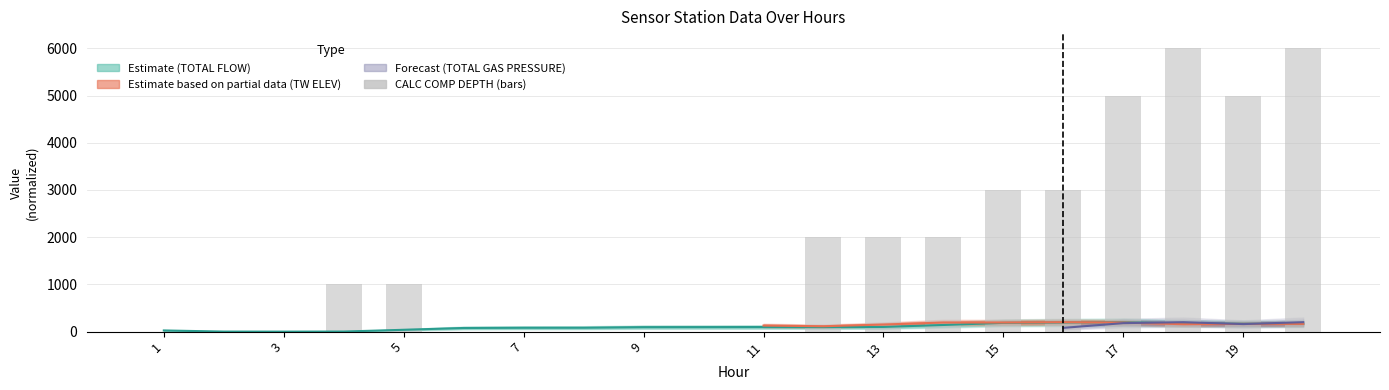

Is it true that the value at 7 is 360.0?

False